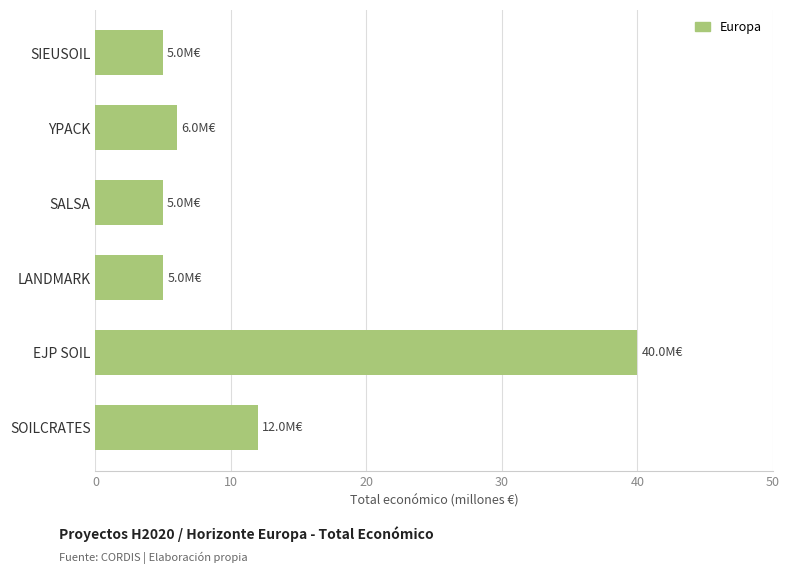

What is the sum of all values?

72.9